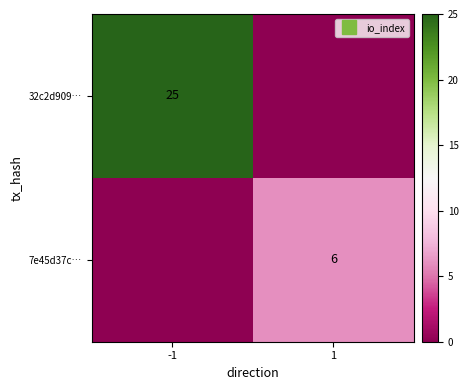

What is the approximate value of 32c2d909… at -1?

25